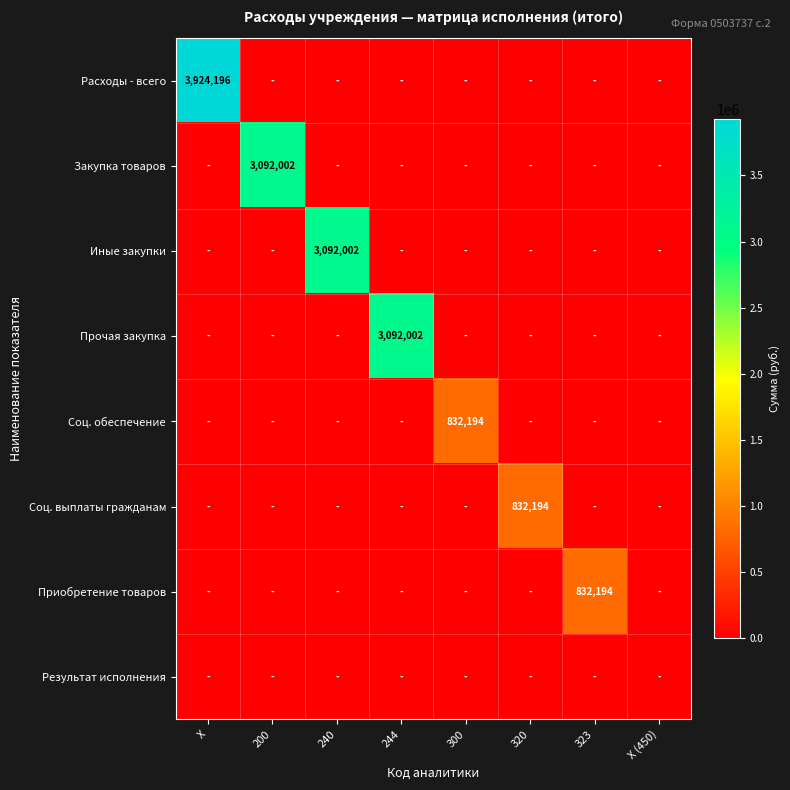

What is the difference between the Расходы - всего values at 300 and X?

3924195.8